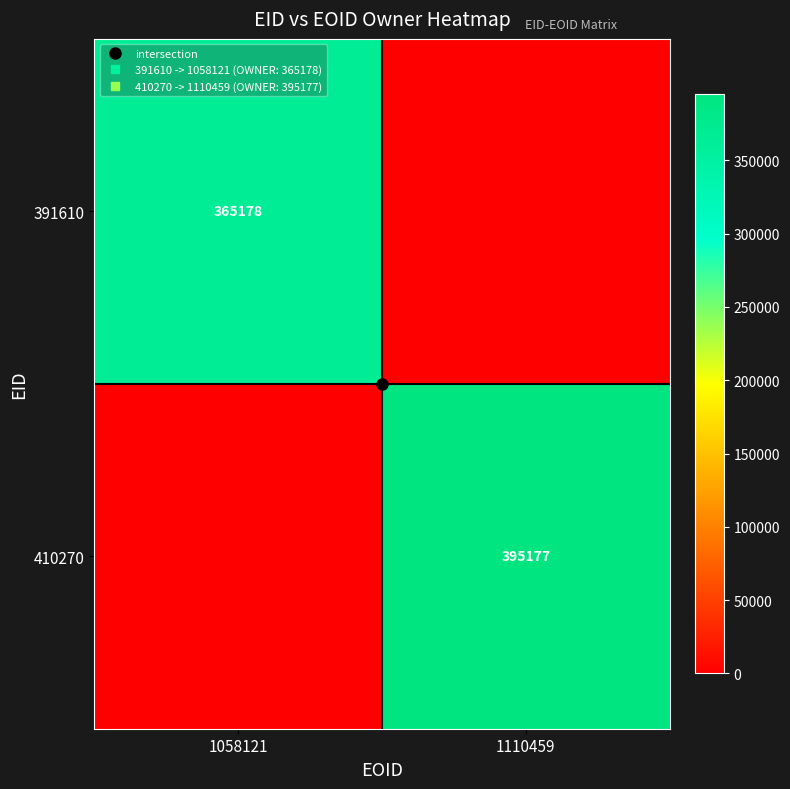

Rank the series at 1058121 from lowest to highest value.

410270, 391610